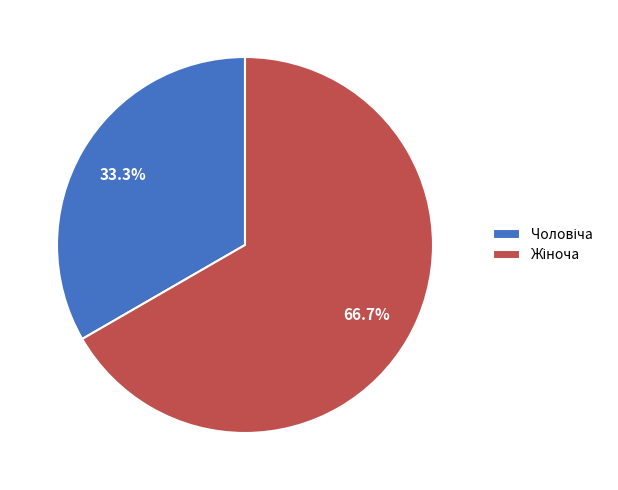

Does any single category account for the majority?

Yes